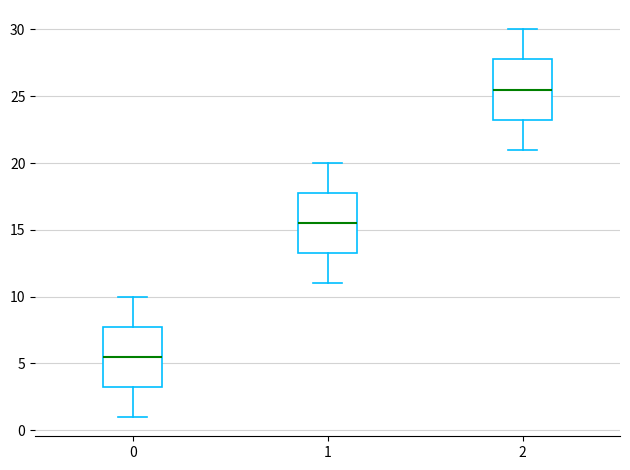

Which box's median line is the lowest?

0